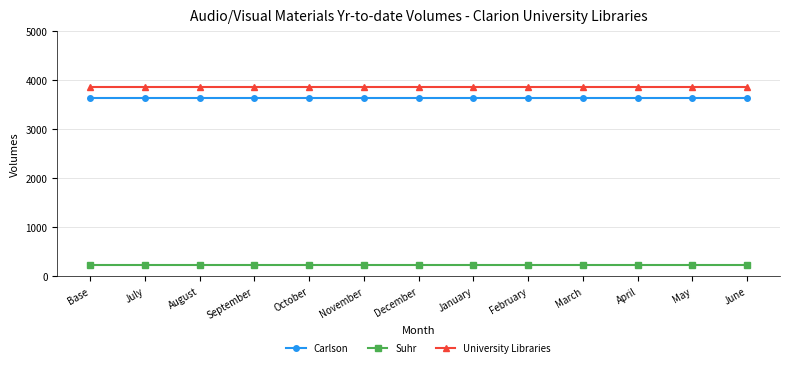

What is the sum of the Carlson values at May and January?

7278